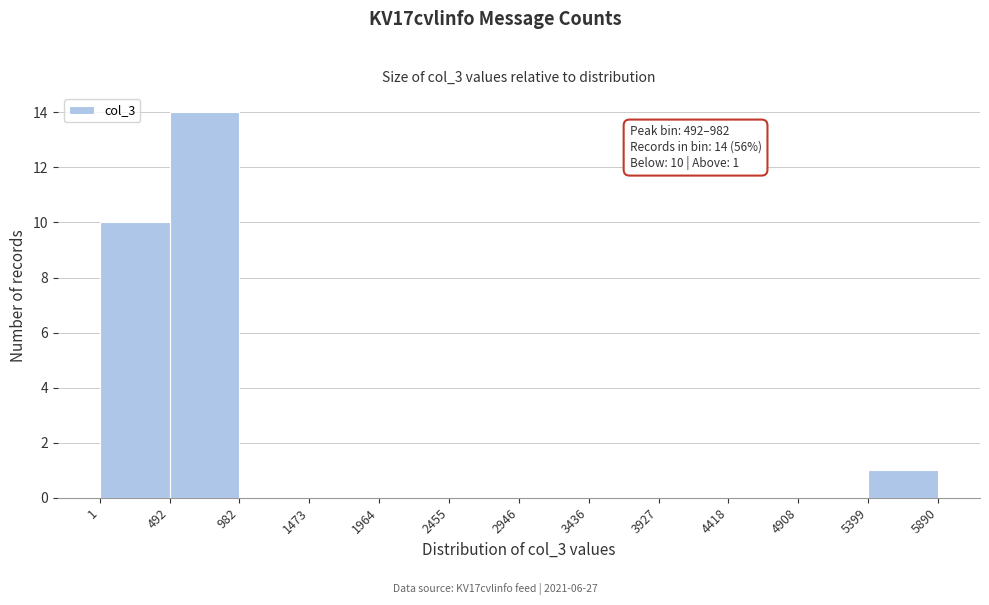

Which range on the x-axis has the tallest bar?

492 to 982